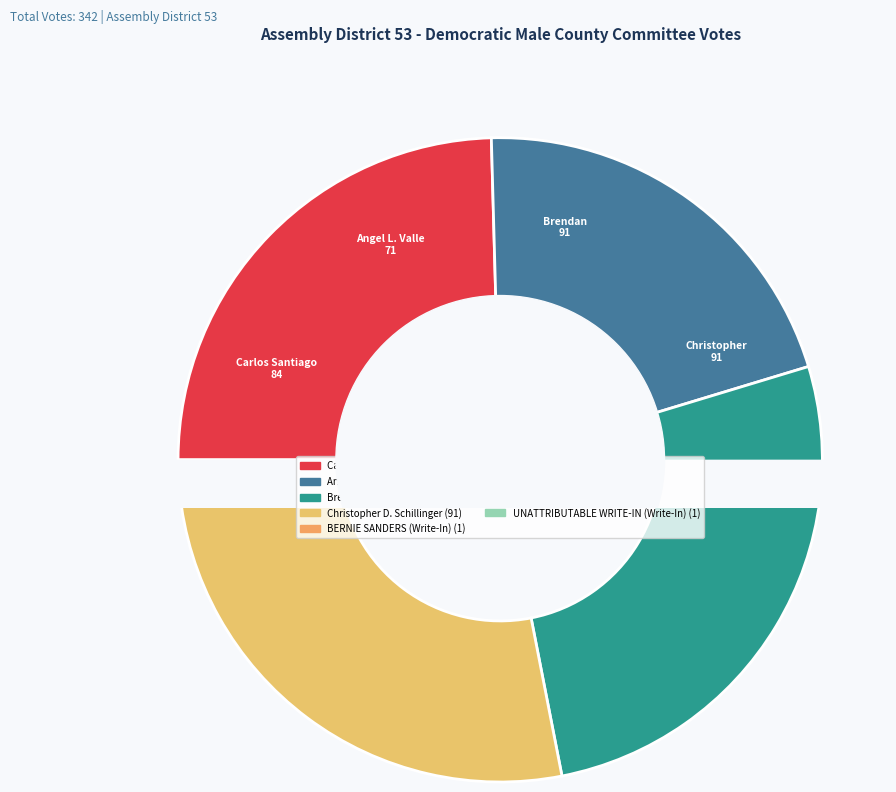

Which category has the biggest portion of the pie?

Brendan R. Shera